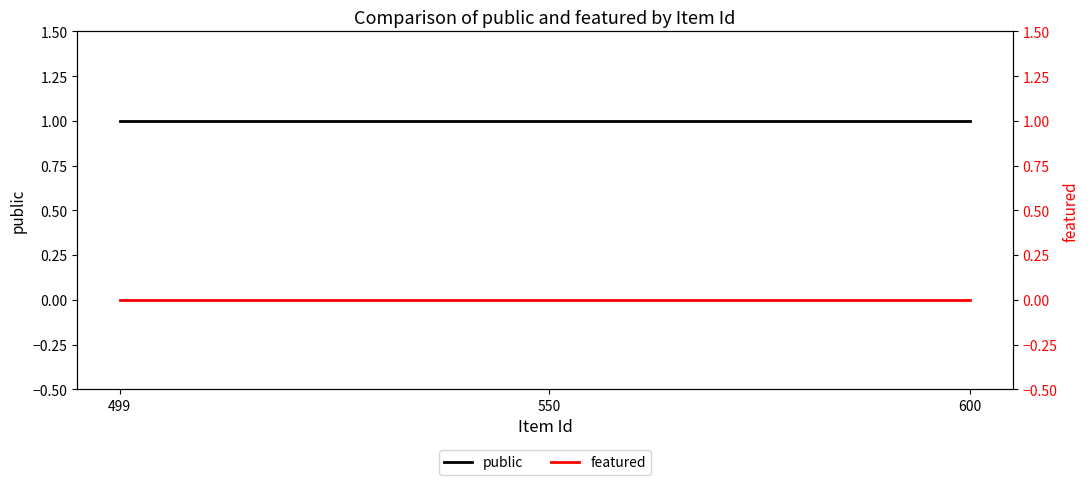

What is the maximum value for public?

1